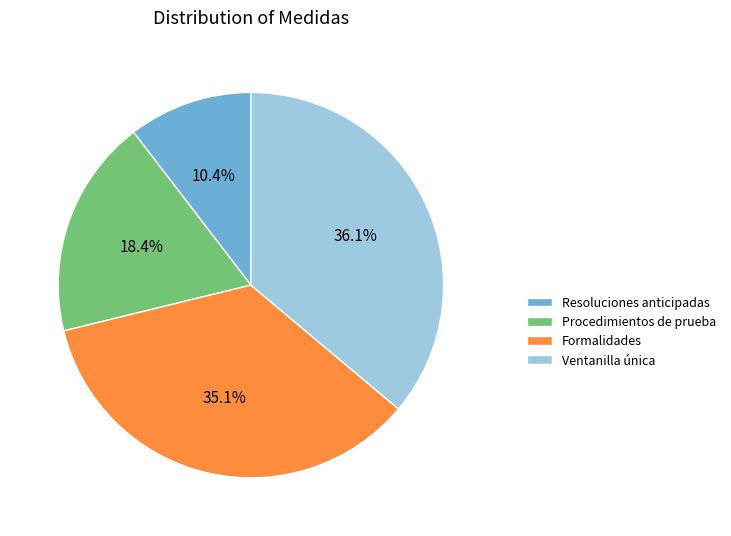

Combined, do Procedimientos de prueba and Formalidades account for over 50%?

Yes